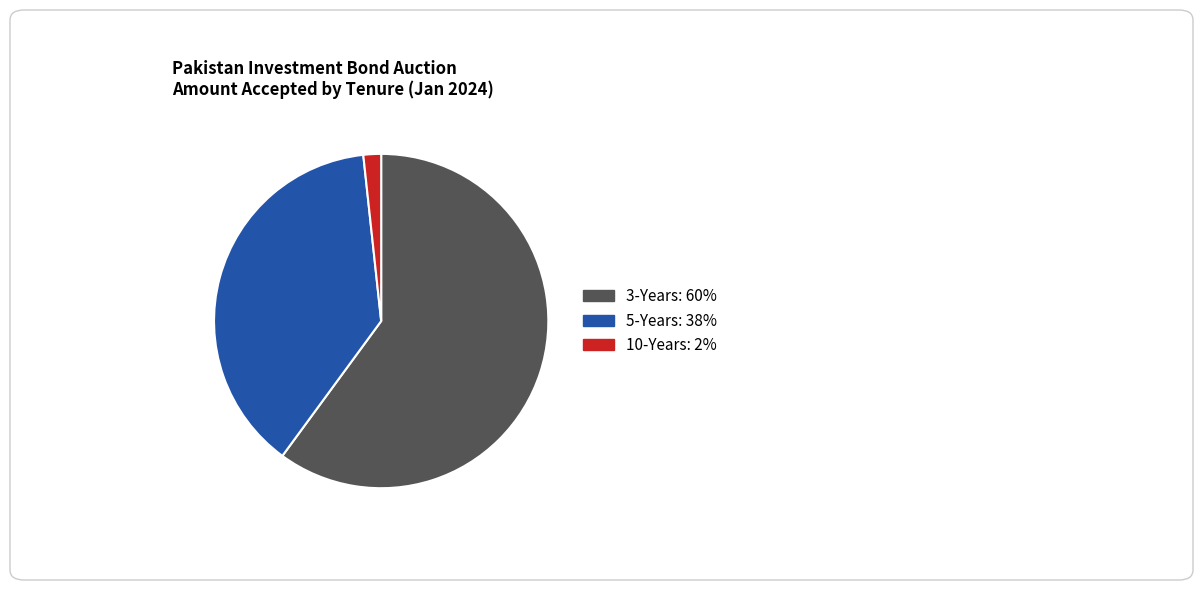

Does 10-Years represent more than half of the total?

No